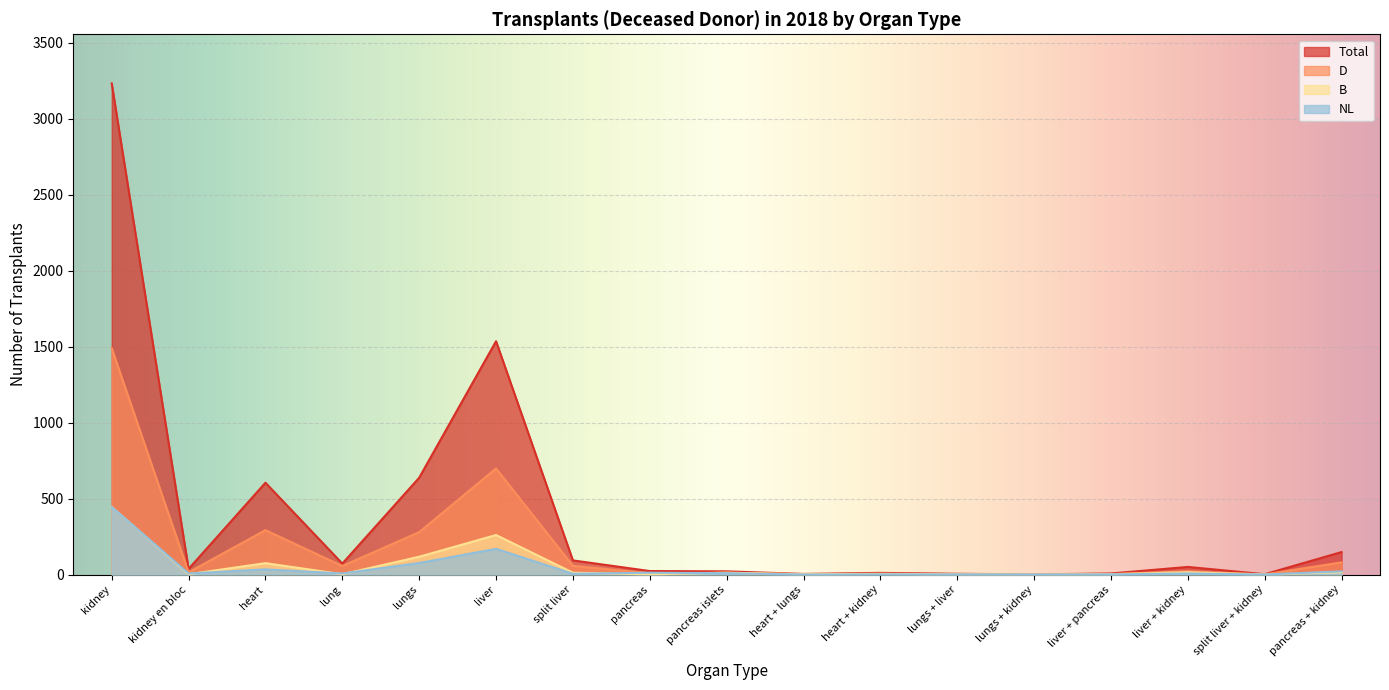

True or false: NL has more than 0 interior local peaks.

True